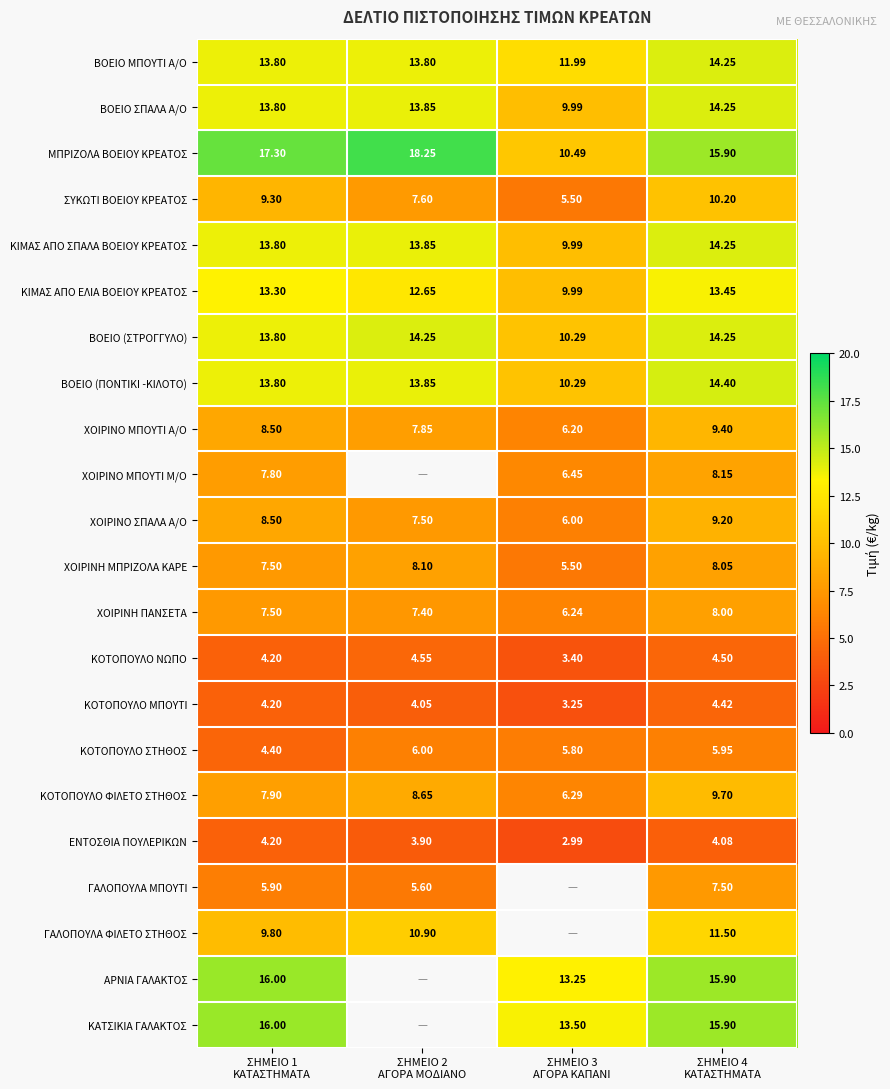

The ΚΟΤΟΠΟΥΛΟ ΜΠΟΥΤΙ series shows 2.2 at ΣΗΜΕΙΟ 4 ΚΑΤΑΣΤΗΜΑΤΑ. True or false?

False